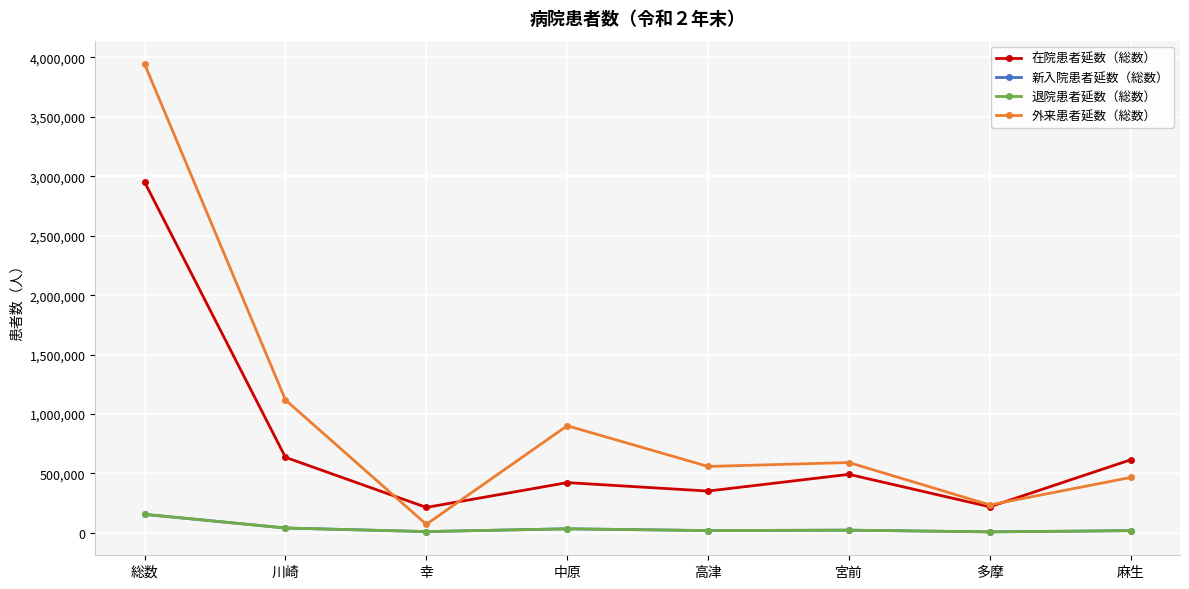

What is the label of the 1st point from the left?

総数